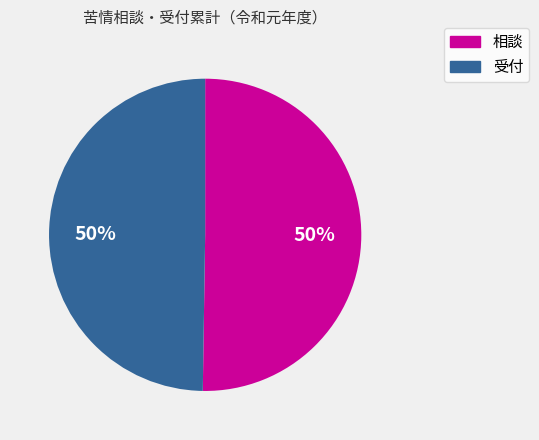

Do 受付 and 相談 together represent more than half of the pie?

Yes